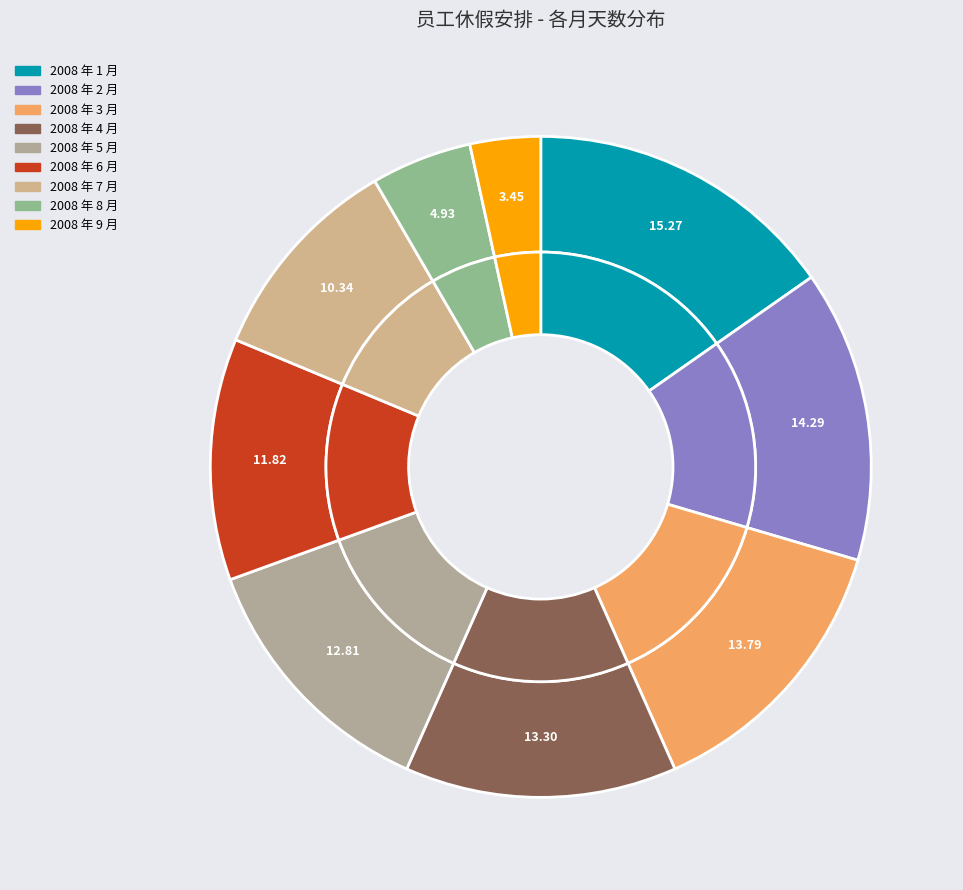

What portion of the pie excludes 2008 年 2 月?

85.7%